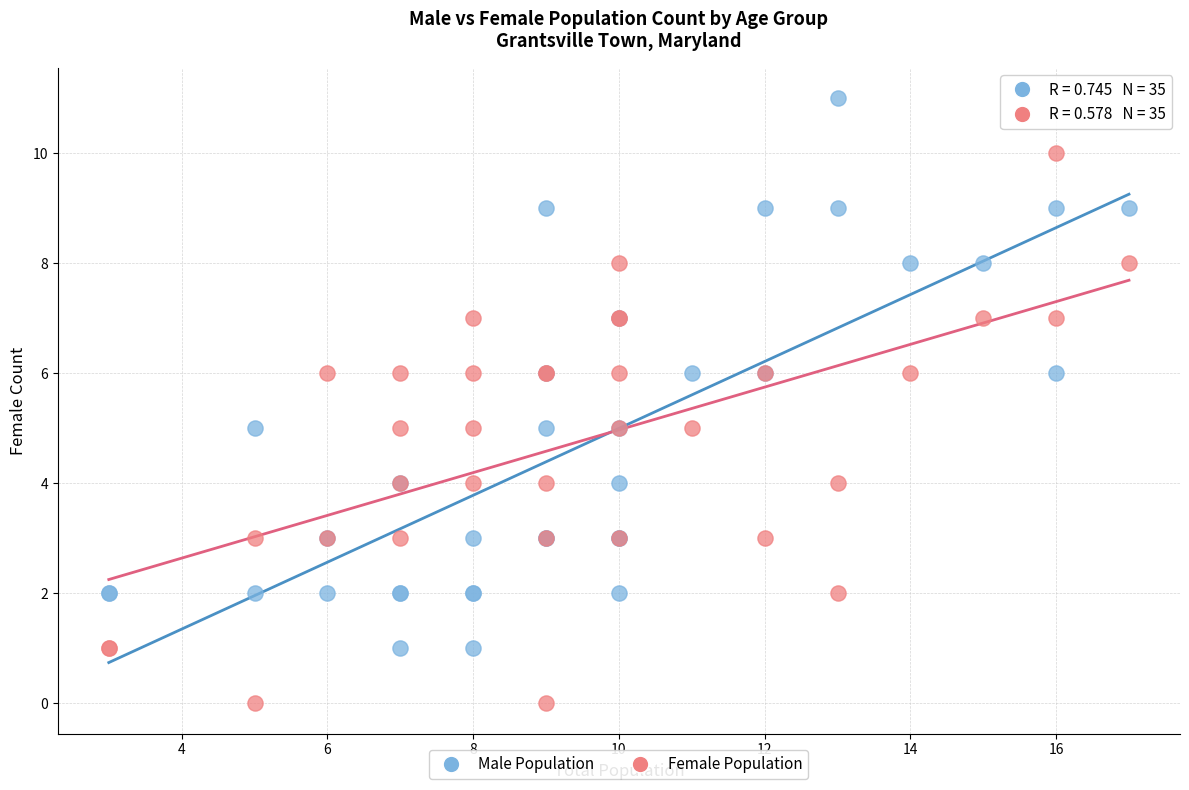

What is the X range (max minus min) for the scatter plot?

14